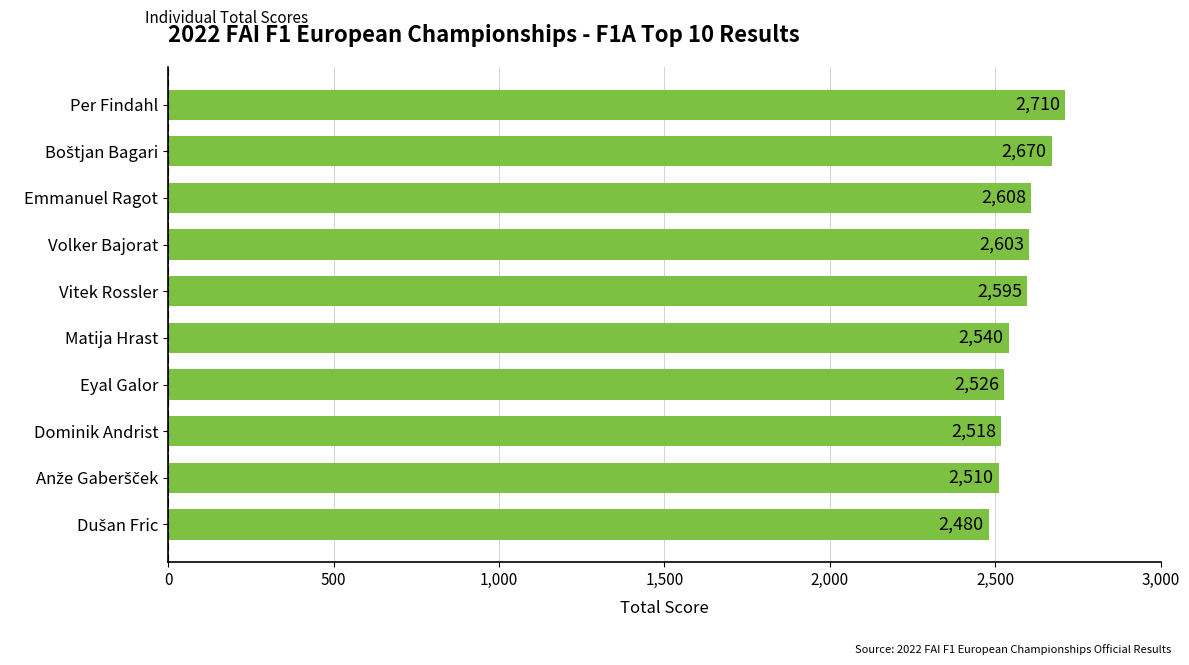

Approximately how many times larger is the value at Emmanuel Ragot compared to Volker Bajorat?

1.0